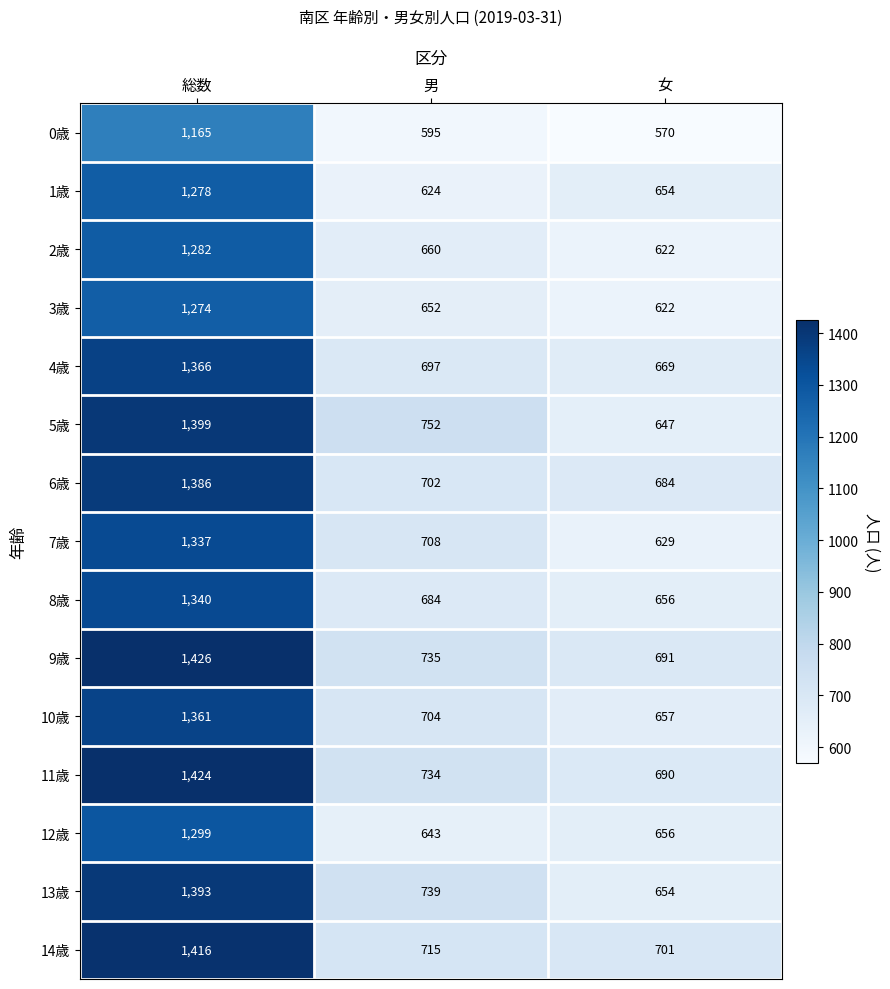

Read the 6歳 value at 総数, to the nearest 10.

1390